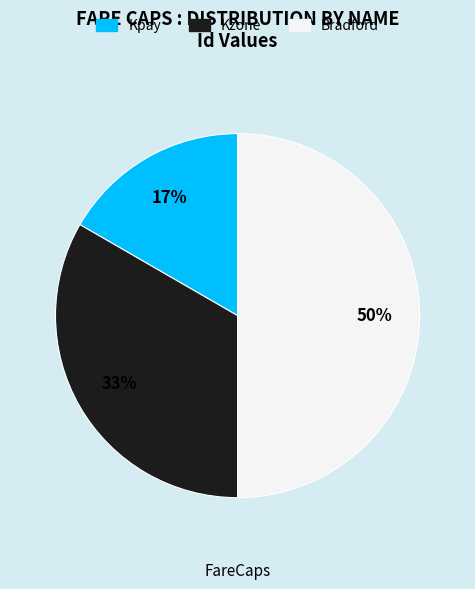

To the nearest percent, what portion does Kzone represent?

33%